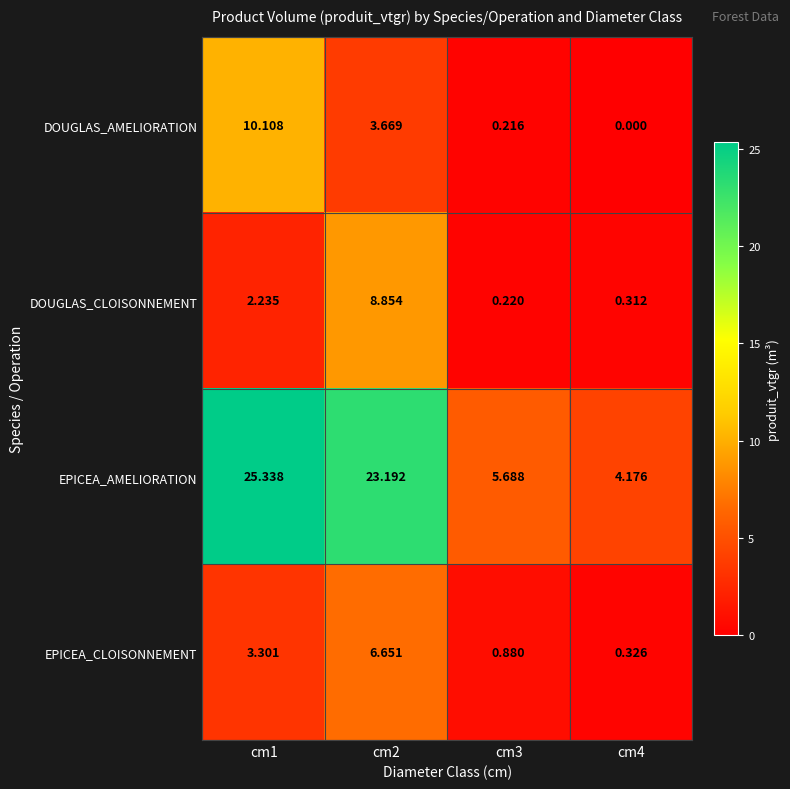

List the series in order of their peak value, highest first.

EPICEA_AMELIORATION, DOUGLAS_AMELIORATION, DOUGLAS_CLOISONNEMENT, EPICEA_CLOISONNEMENT